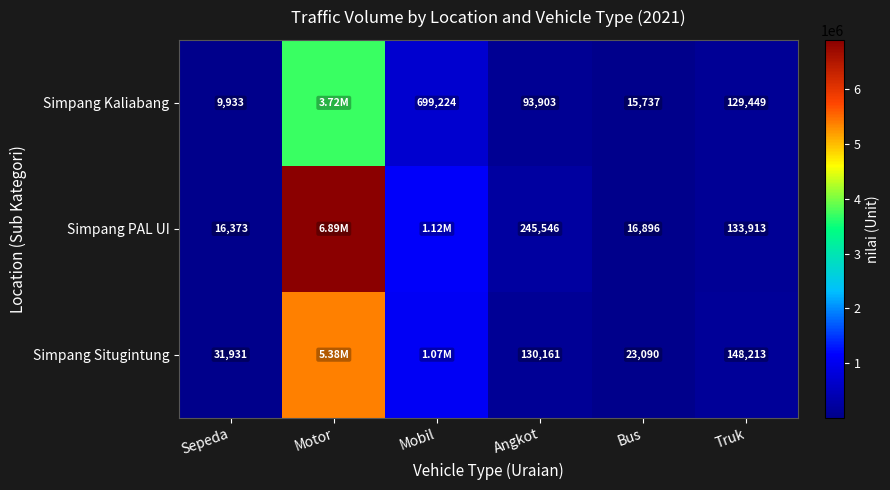

Rank the series at Bus from highest to lowest value.

Simpang Situgintung, Simpang PAL UI, Simpang Kaliabang